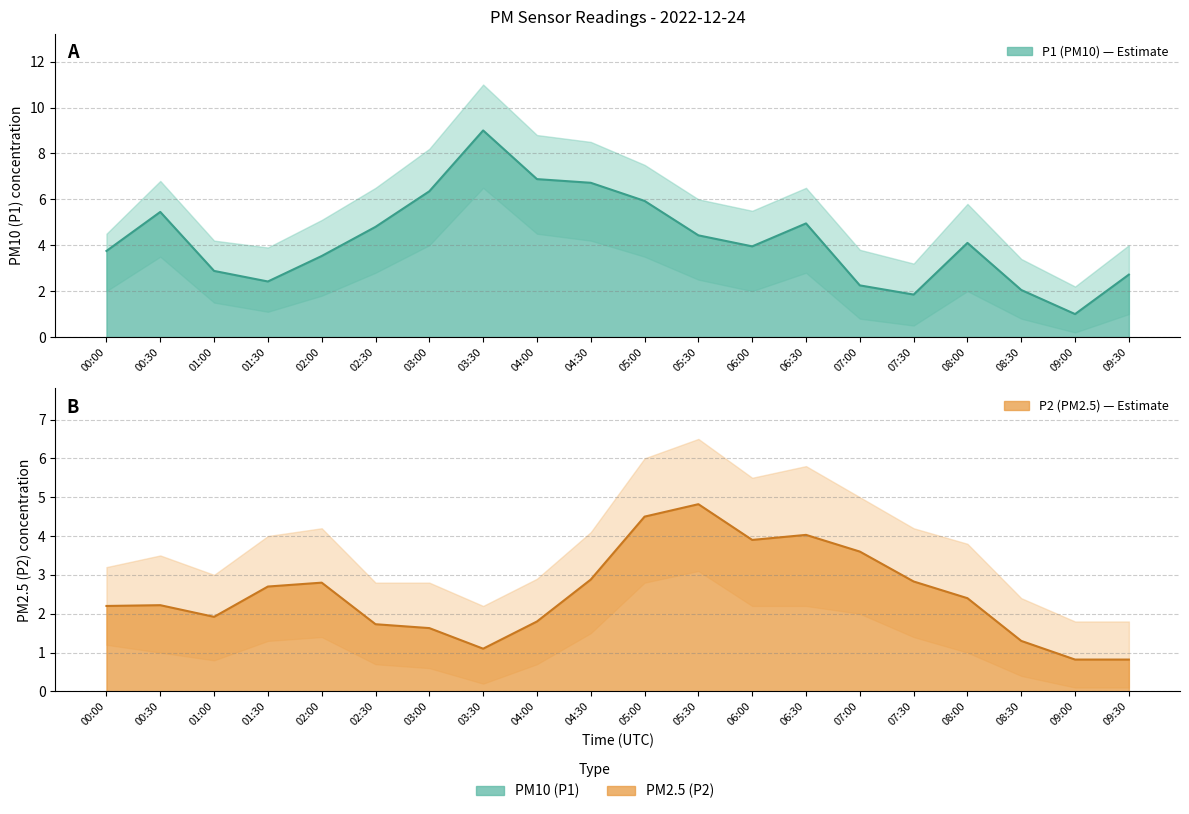

Is the value of P1 at 06:00 greater than the value of P2 at 08:00?

Yes